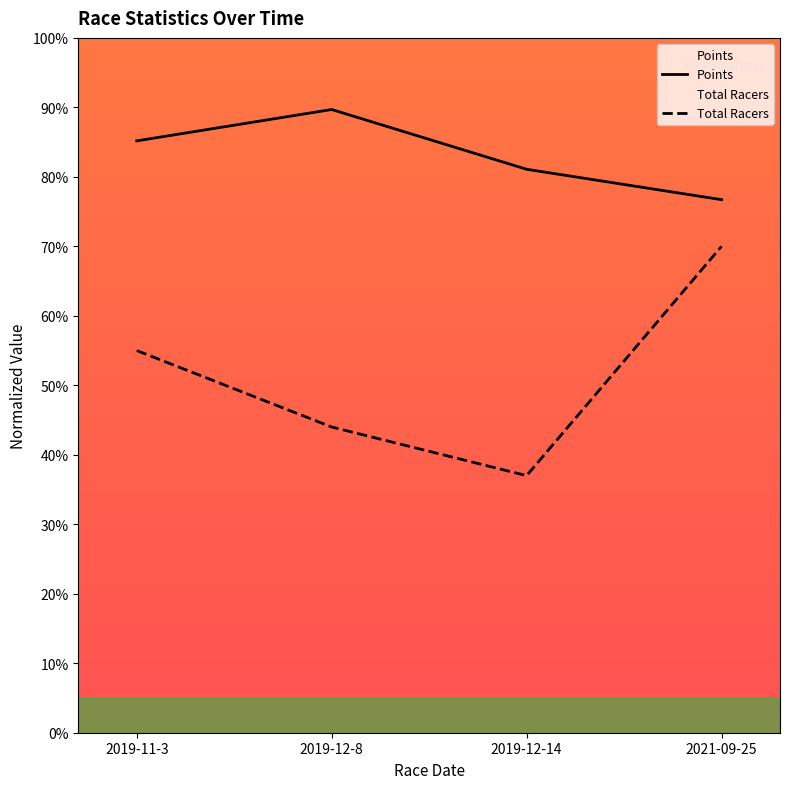

What is the sum of the Points values at 2021-09-25 and 2019-12-8?

166.4